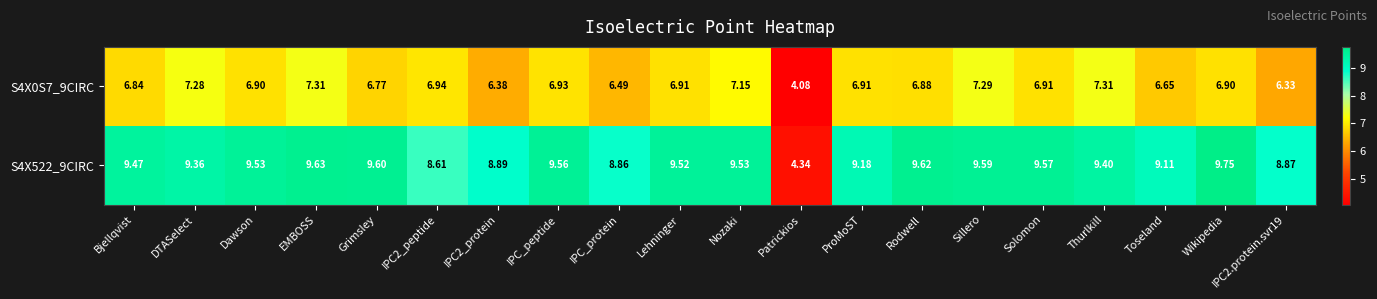

Which label corresponds to the smallest value in the chart?

Patrickios